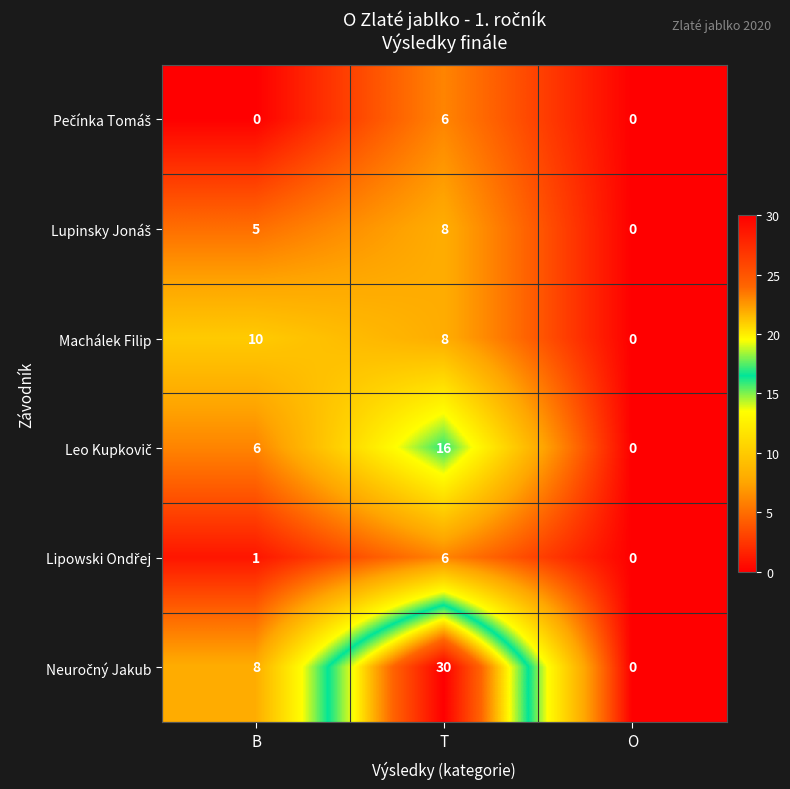

At which label is Machálek Filip closest to 5?

T